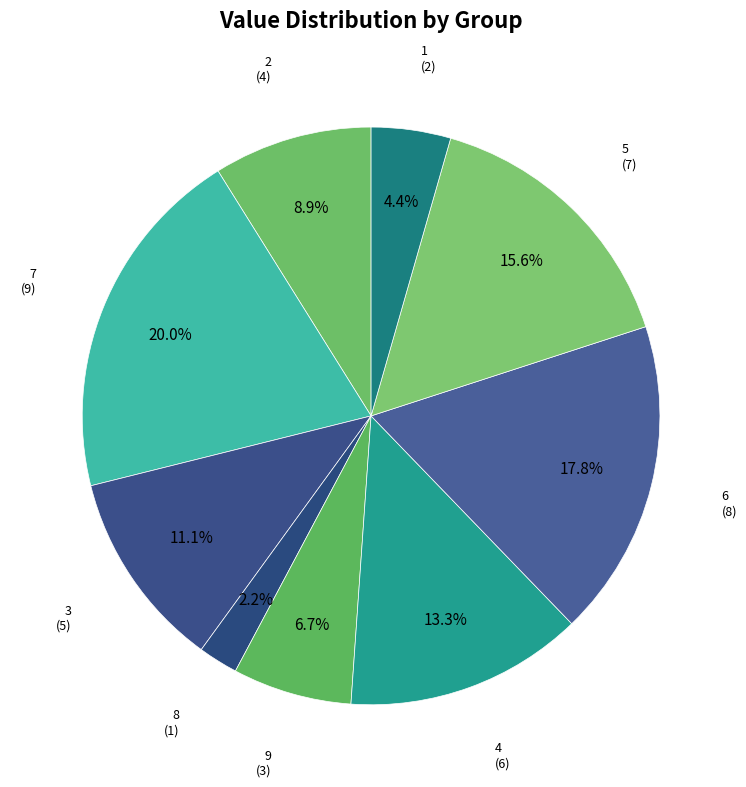

Count the number of slices in the pie.

9